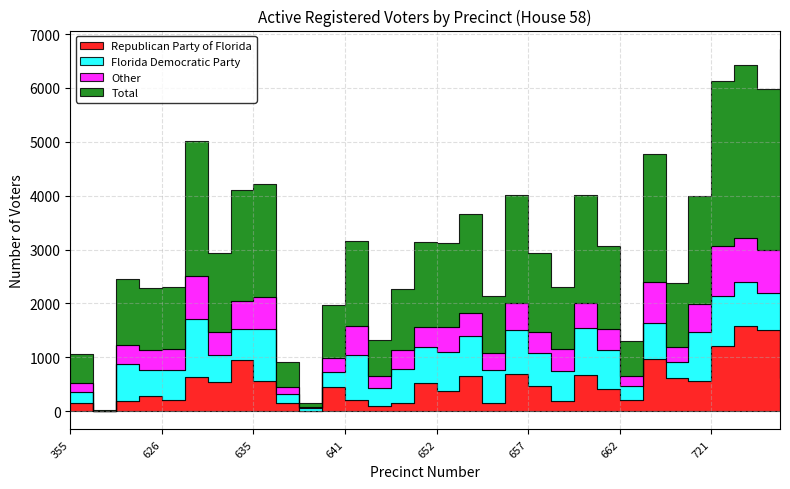

Reading right to left, extract all data points from this chart.

Republican Party of Florida: 753=608	751=1501	750=1585	721=1207	713=567	711=614	709=970	662=205	661=408	659=668	658=190	657=460	655=685	654=160	653=657	652=382	651=526	650=159	643=91	641=211	639=451	637=7	636=151	635=559	633=960	631=551	629=640	626=214	625=288	622=196	363=5	355=161
Florida Democratic Party: 753=1935	751=701	750=817	721=925	713=907	711=296	709=675	662=270	661=732	659=875	658=553	657=623	655=816	654=610	653=737	652=725	651=659	650=628	643=338	641=824	639=271	637=49	636=177	635=959	633=561	631=488	629=1065	626=559	625=484	622=673	363=1	355=196
Other: 753=821	751=789	750=806	721=930	713=523	711=284	709=745	662=176	661=394	659=459	658=408	657=384	655=509	654=302	653=434	652=454	651=383	650=351	643=231	641=545	639=261	637=21	636=128	635=594	633=529	631=425	629=807	626=382	625=368	622=359	363=2	355=170
Total: 753=3364	751=2991	750=3208	721=3062	713=1997	711=1194	709=2390	662=651	661=1534	659=2002	658=1151	657=1467	655=2010	654=1072	653=1828	652=1561	651=1568	650=1138	643=660	641=1580	639=983	637=77	636=456	635=2112	633=2050	631=1464	629=2512	626=1155	625=1140	622=1228	363=8	355=527